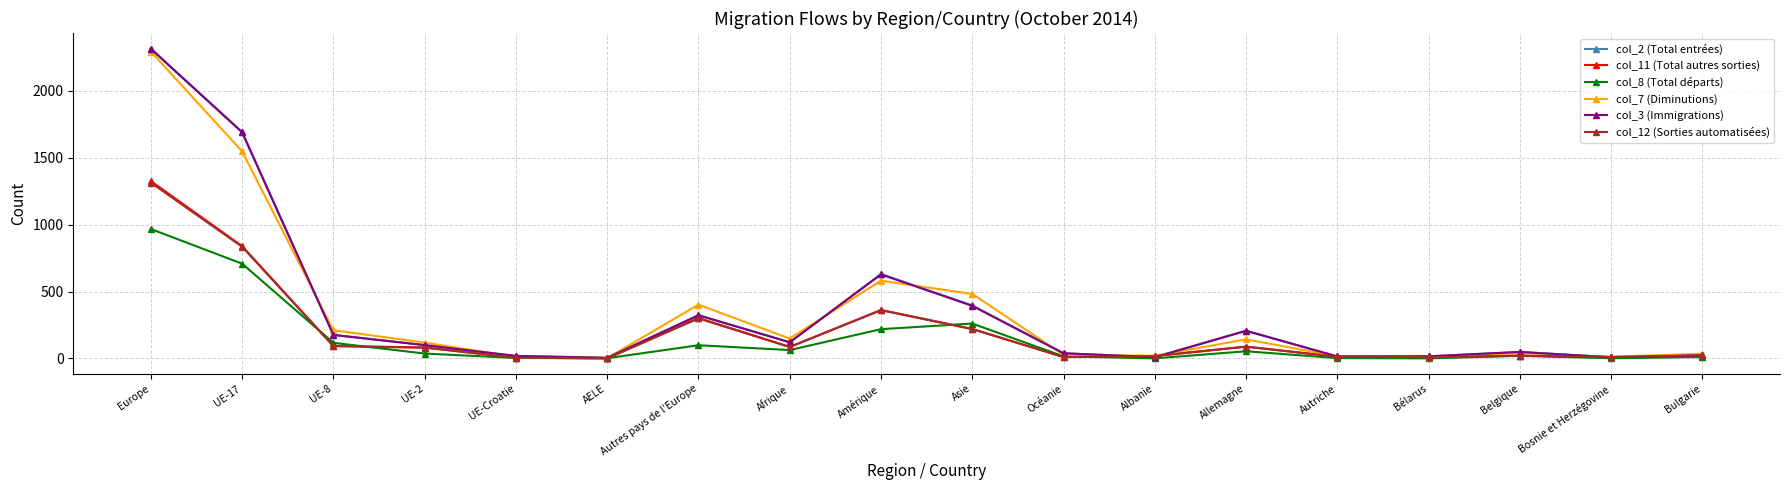

What is the total value across all series at Afrique?

626